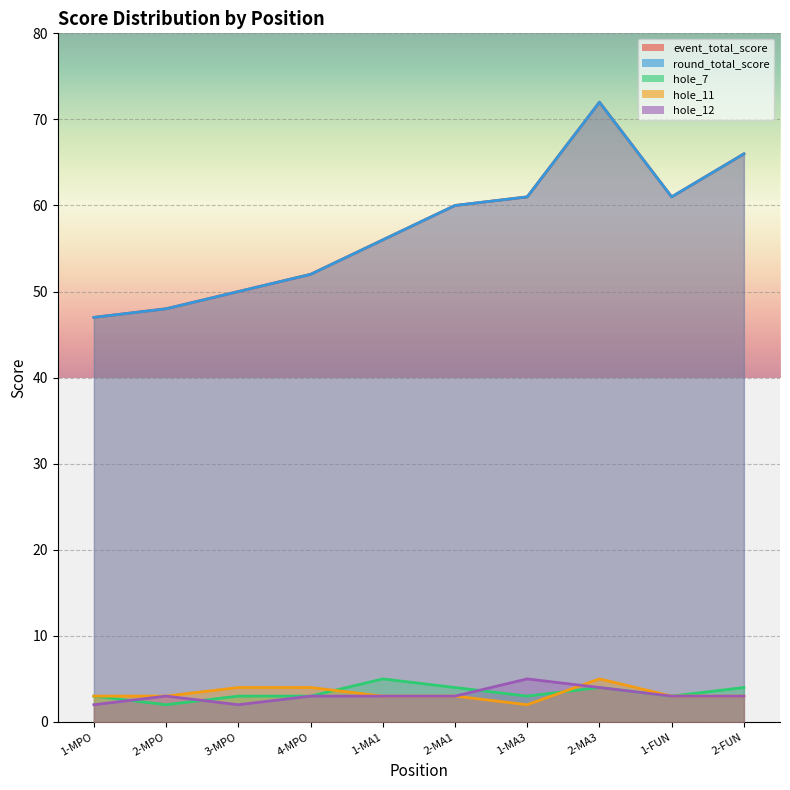

Read the hole_7 value at 1-MA1.

5